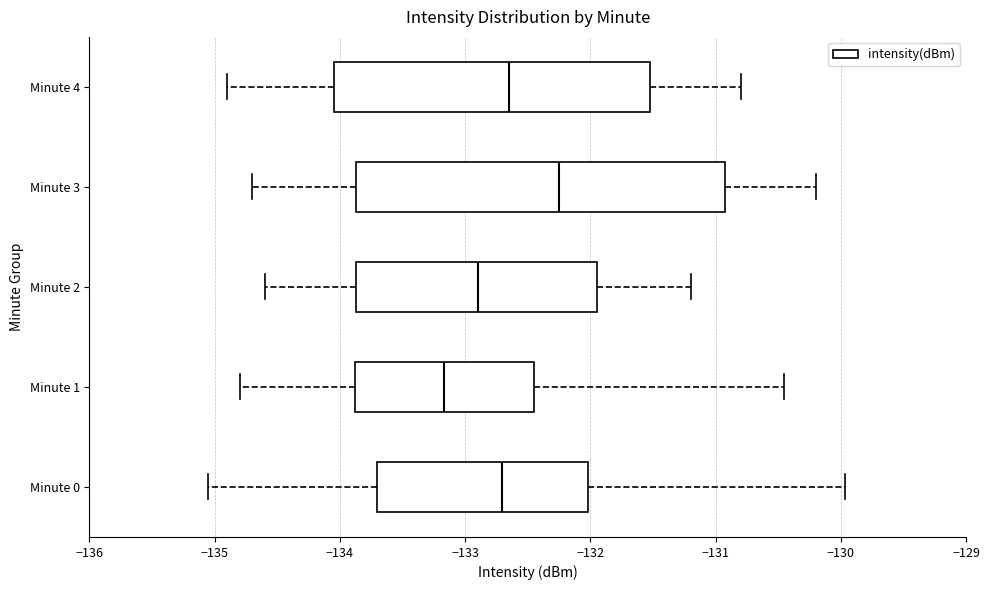

Reading bottom to top, read every box against the x-axis: the position of its median line, the range the box covers, and the ends of its whiskers. The values are not printed on the chart, so give them approximately, as read against the axis.

Minute 0: median -132.7, box -133.7 to -132.0, whiskers -135.1 to -130.0
Minute 1: median -133.2, box -133.9 to -132.4, whiskers -134.8 to -130.5
Minute 2: median -132.9, box -133.9 to -131.9, whiskers -134.6 to -131.2
Minute 3: median -132.2, box -133.9 to -130.9, whiskers -134.7 to -130.2
Minute 4: median -132.6, box -134.0 to -131.5, whiskers -134.9 to -130.8